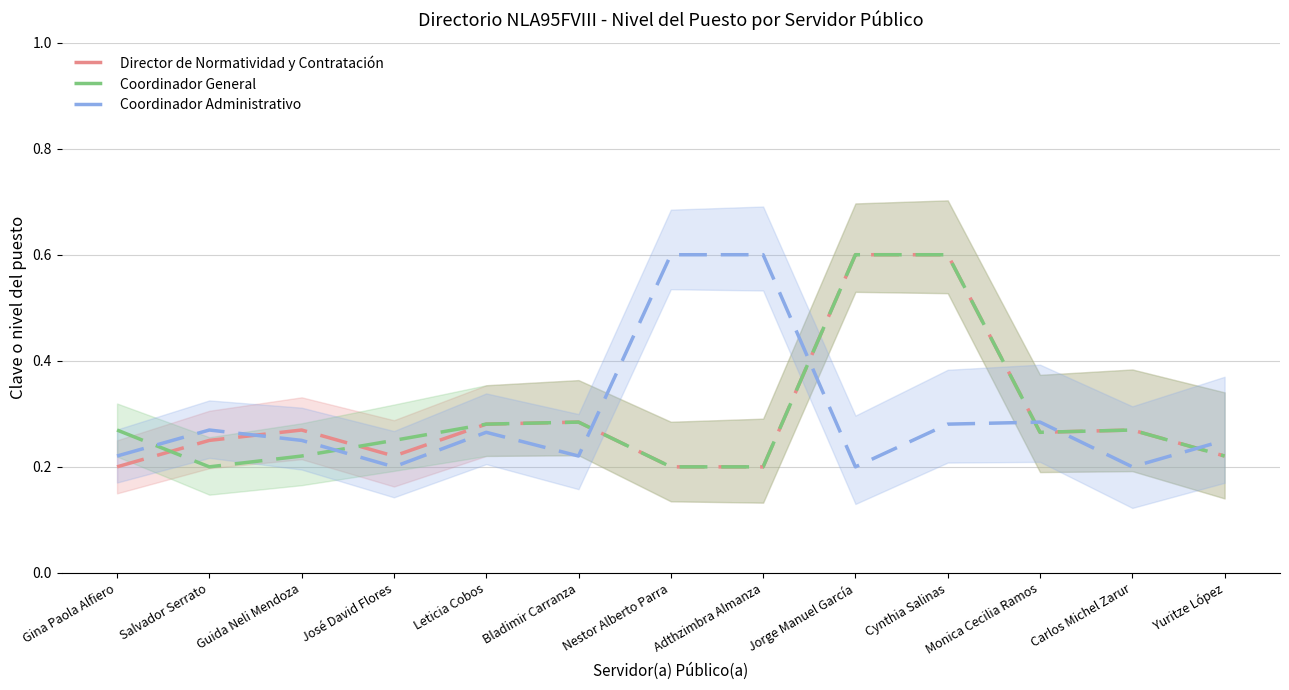

The Coordinador Administrativo series shows 0.2 at Gina Paola Alfiero. True or false?

True